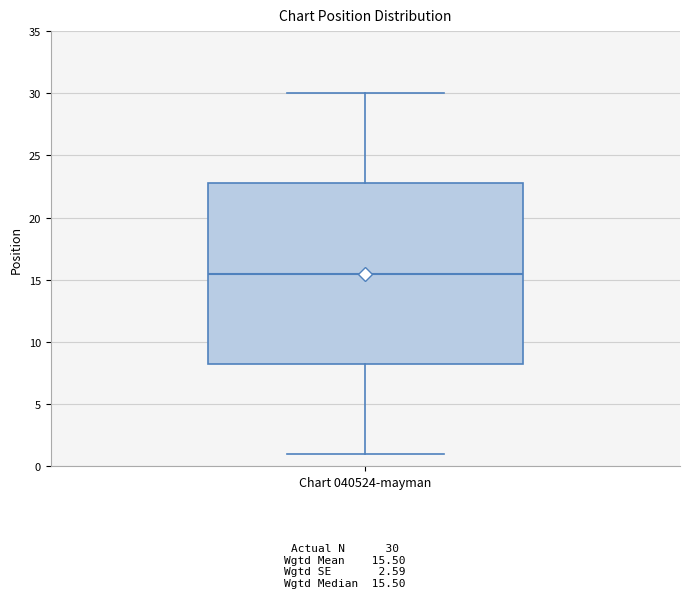

Where is the upper edge of the box for Chart 040524-mayman on the y-axis? The values are not printed on the chart, so give them approximately, as read against the axis.

23.0